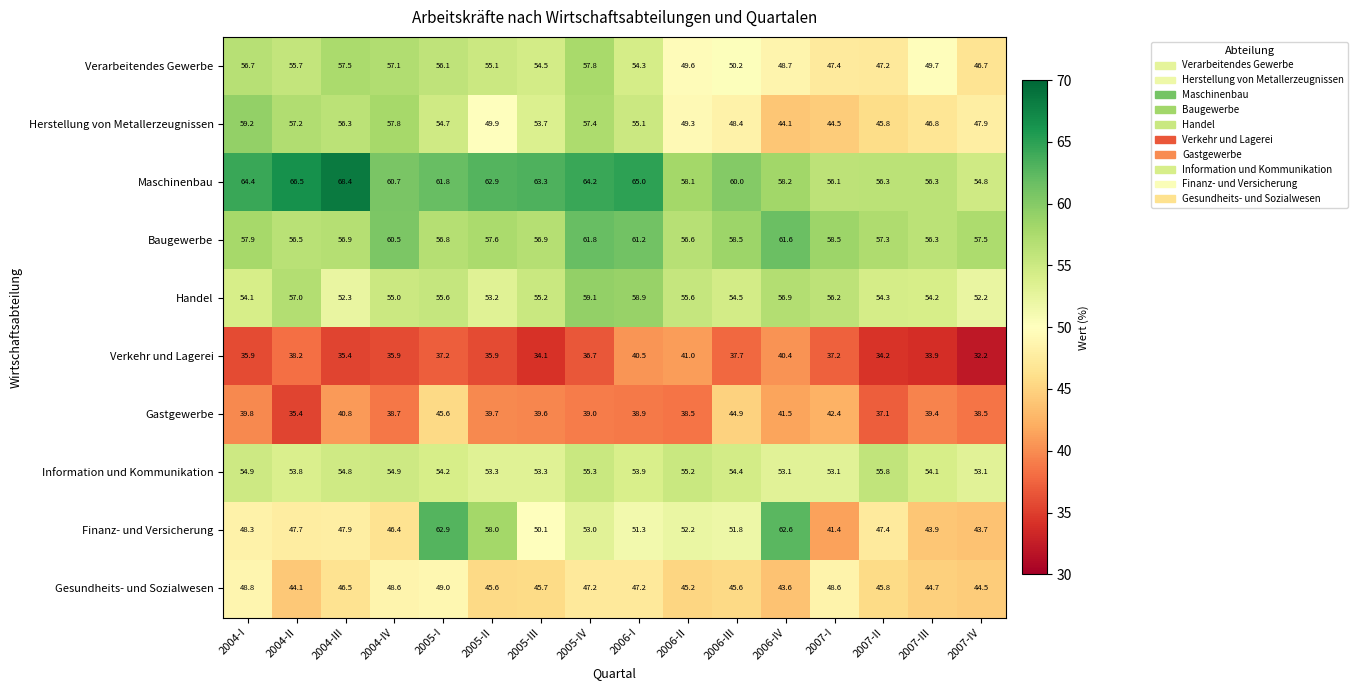

List the series in order of their peak value, lowest first.

Verkehr und Lagerei, Gastgewerbe, Gesundheits- und Sozialwesen, Information und Kommunikation, Verarbeitendes Gewerbe, Handel, Herstellung von Metallerzeugnissen, Baugewerbe, Finanz- und Versicherung, Maschinenbau